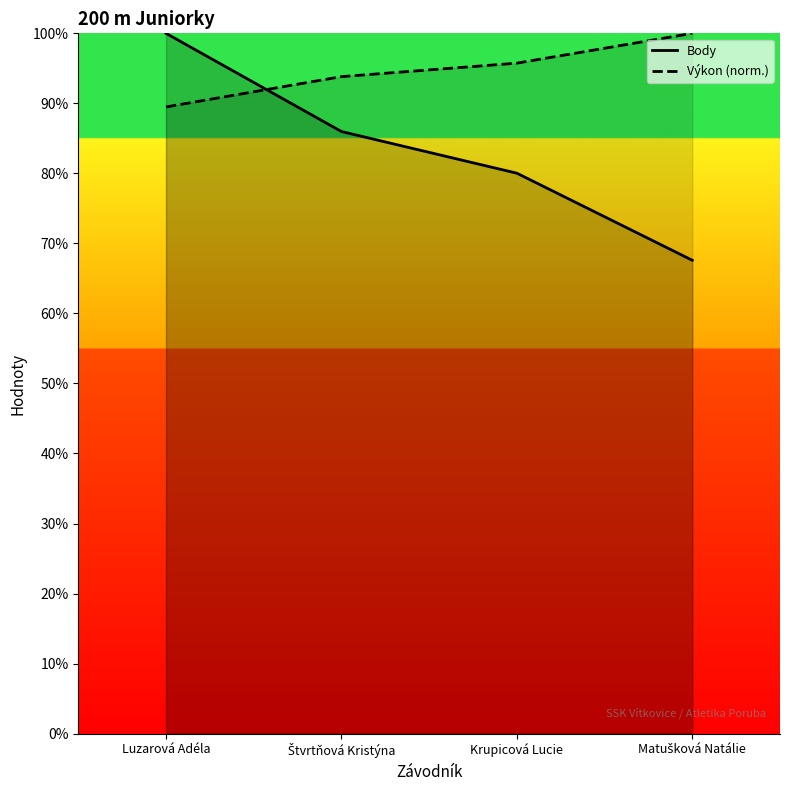

How many values in the Body series are below 85?

2